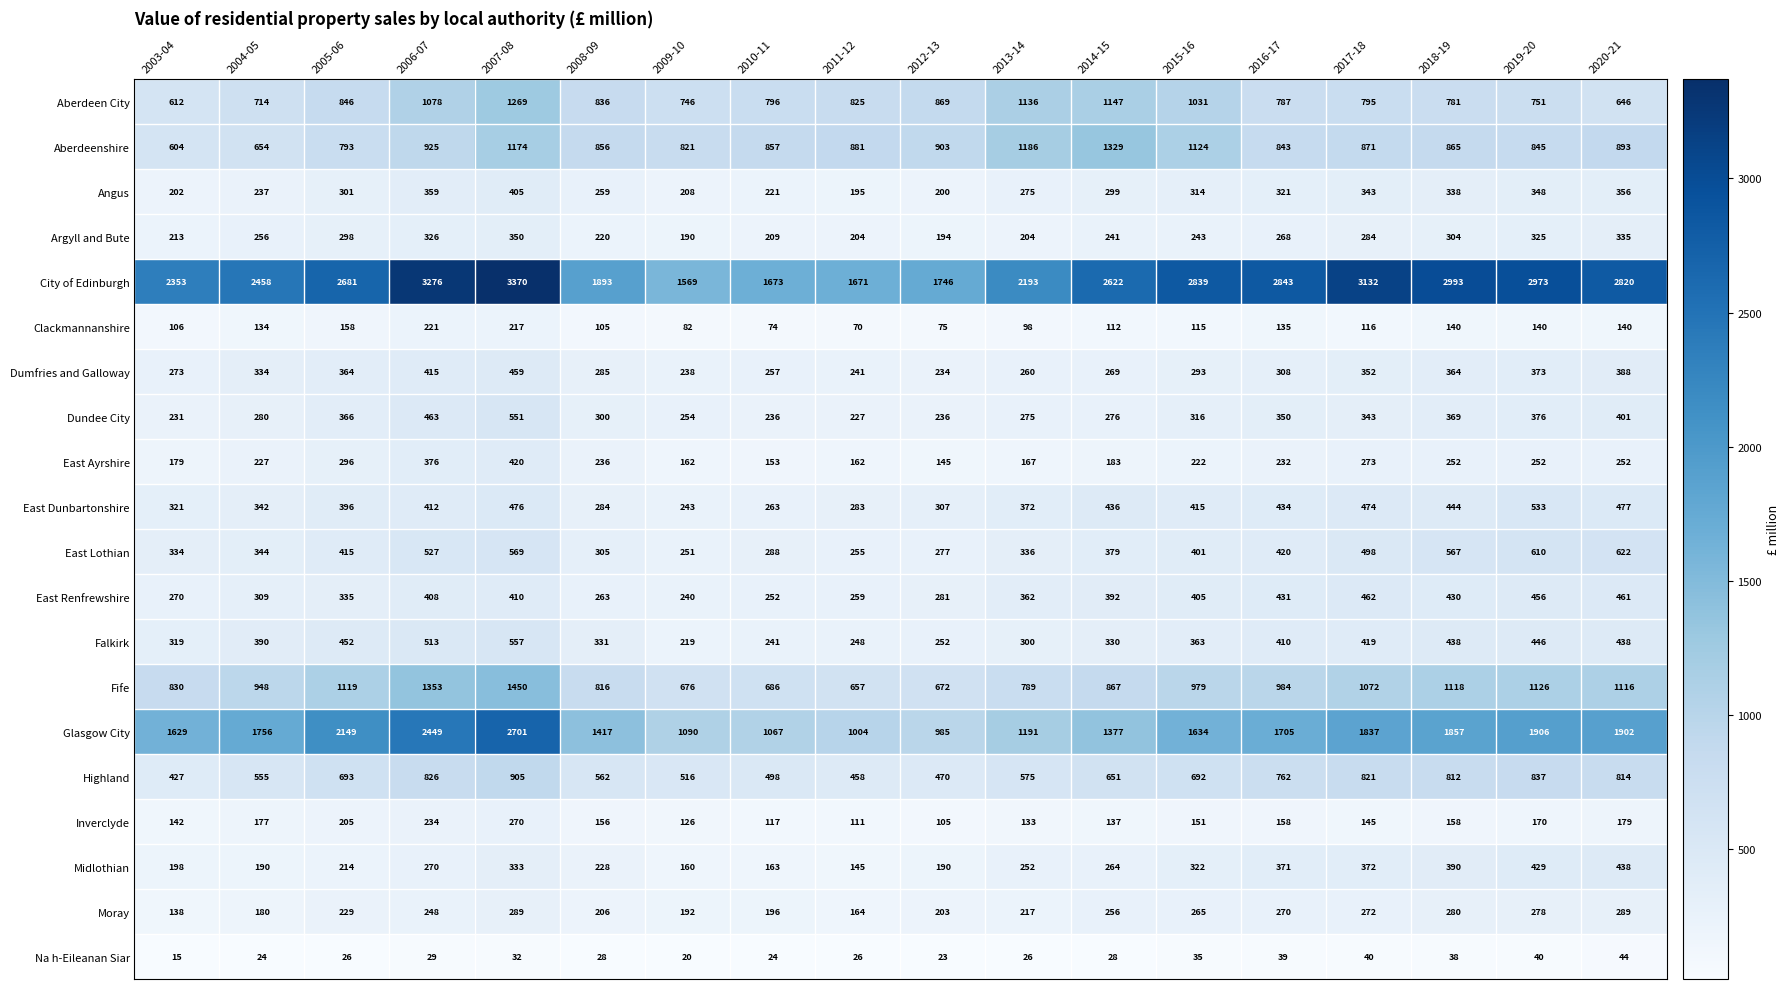

At which label is Dumfries and Galloway closest to 346?

2017-18